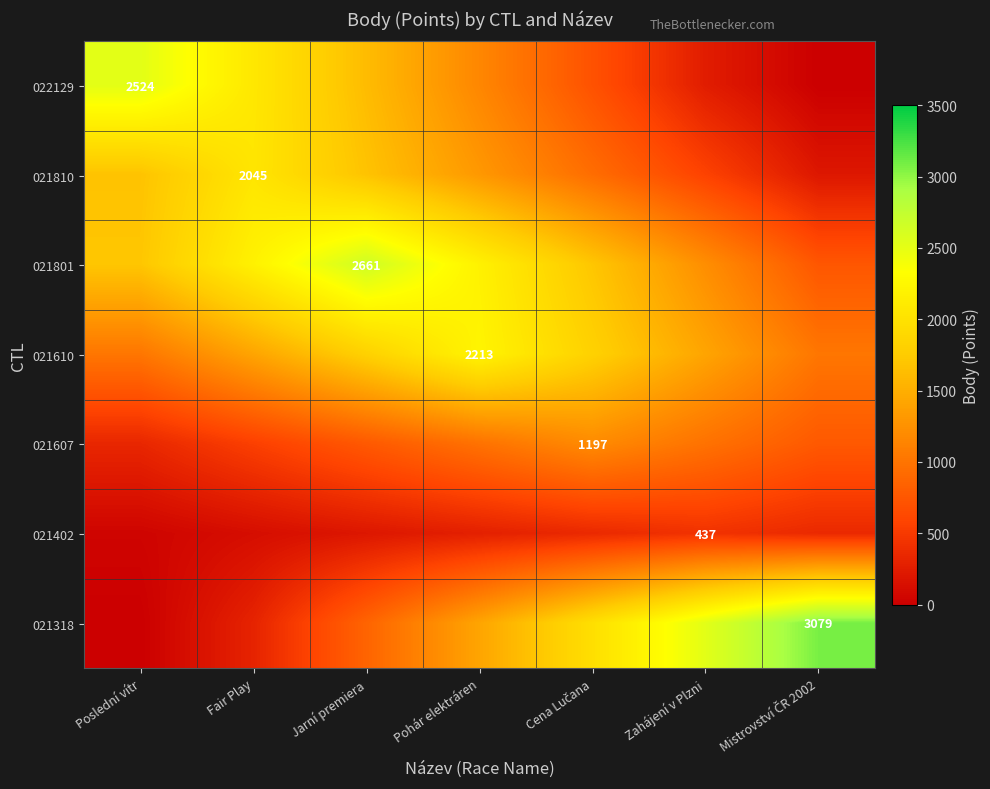

What is the sum of the 022129 values at Poslední vítr and Mistrovství ČR 2002?

2524.0